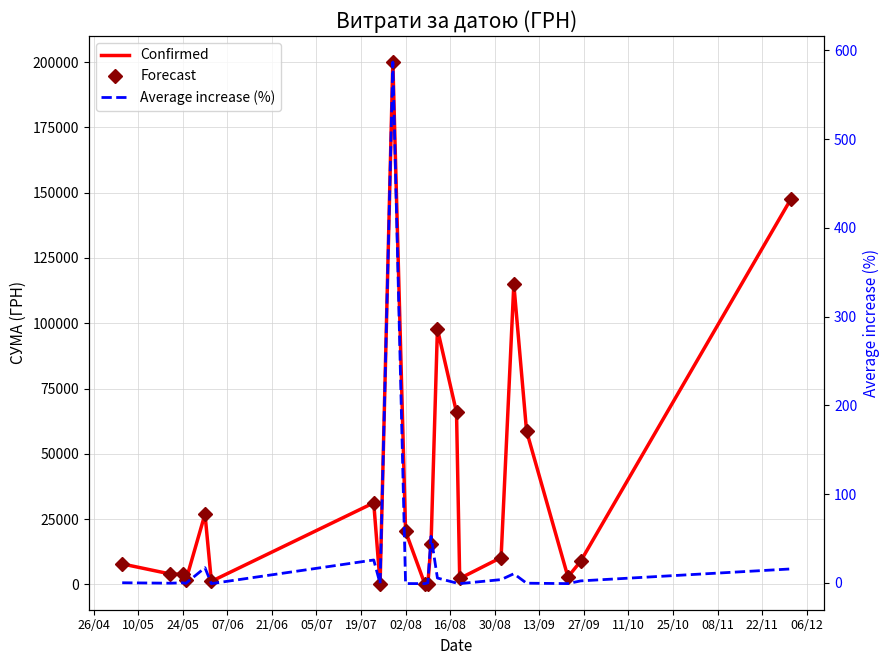

True or false: Confirmed and Forecast intersect in this chart.

False